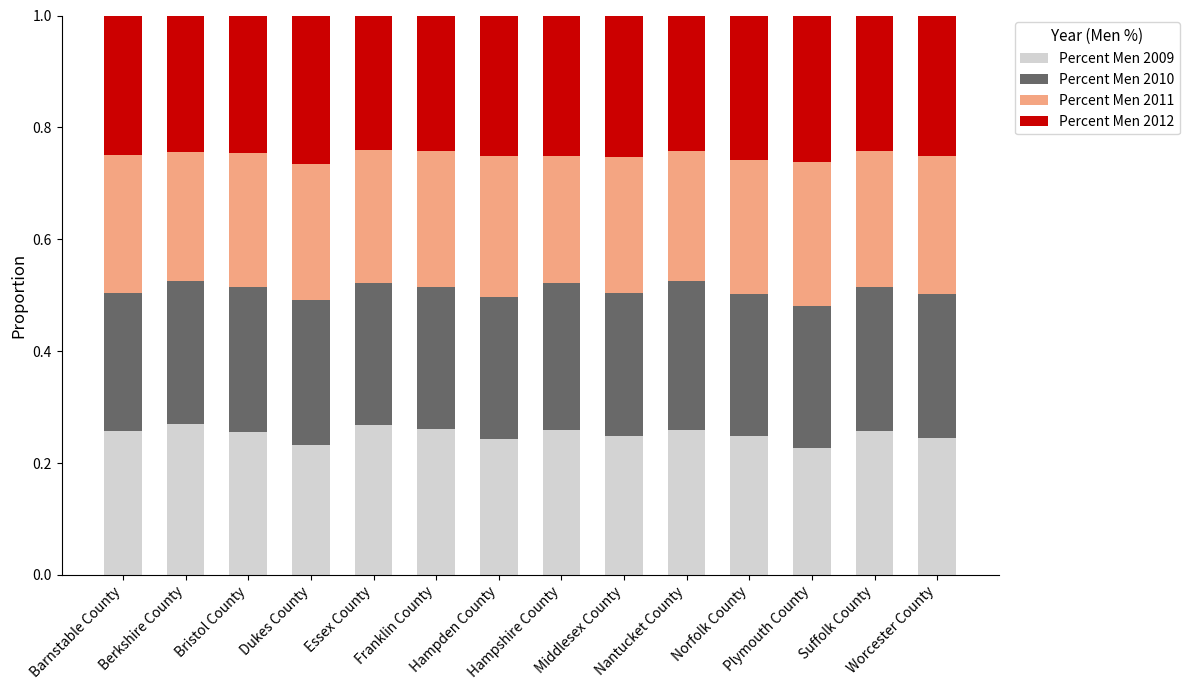

How many distinct data groups are displayed?

4